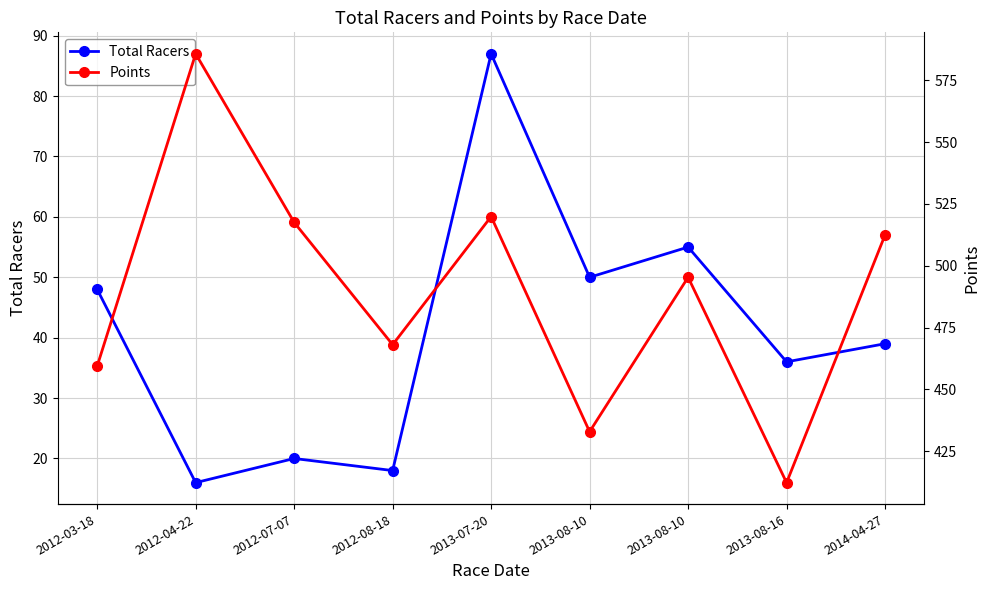

What is the spread (max minus min) of values at 2012-03-18?

411.4